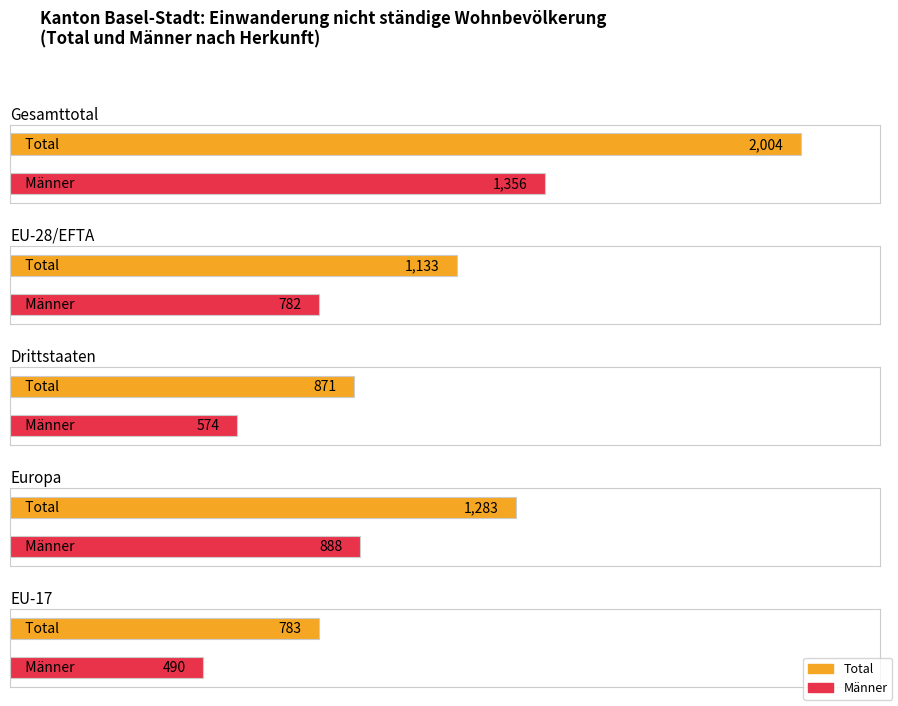

Are the bars grouped side by side (vs. stacked)?

Yes